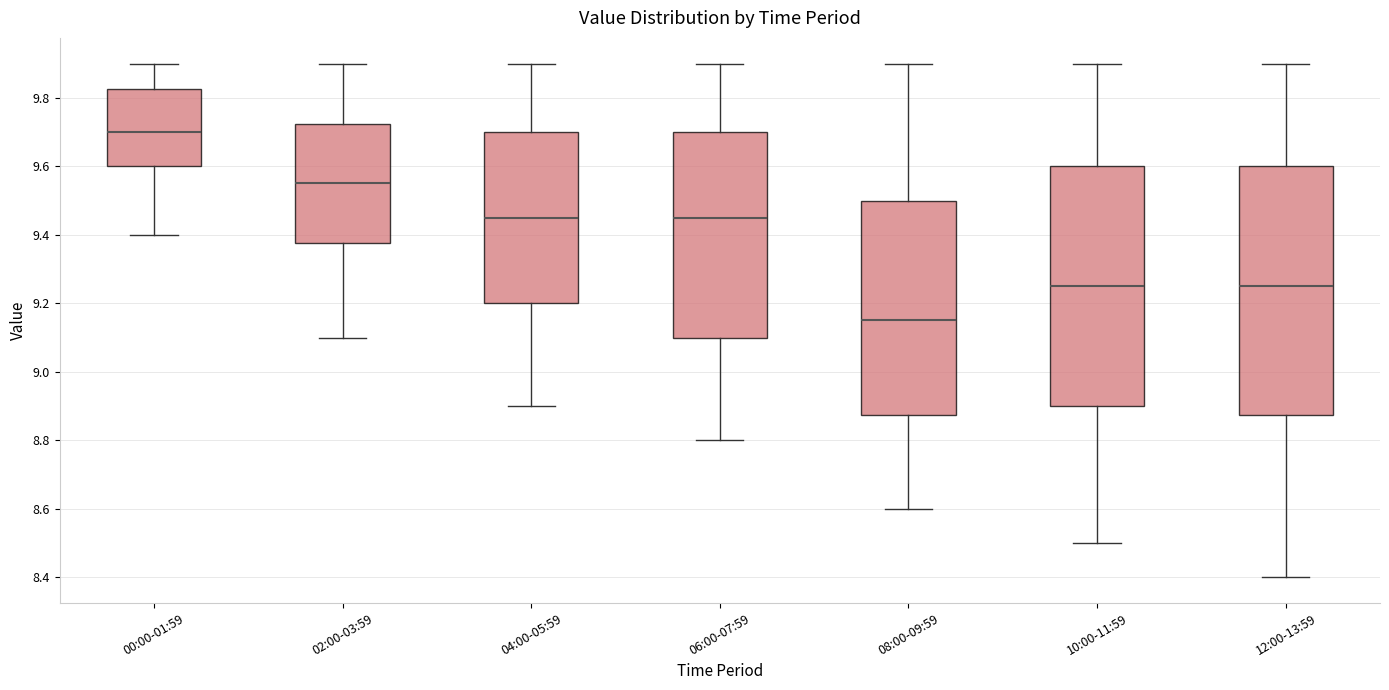

Where does the lower whisker of the box for 04:00-05:59 end on the y-axis? The values are not printed on the chart, so give them approximately, as read against the axis.

8.90